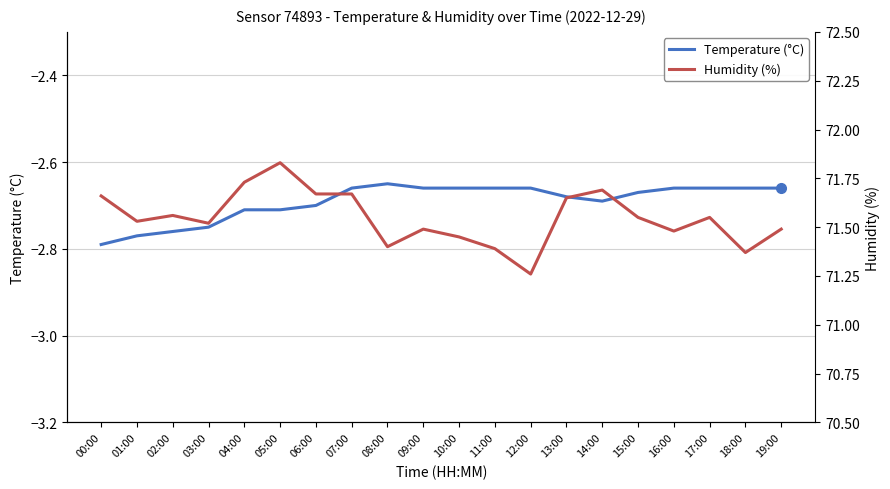

Which has a higher value, 17:00 or 12:00?

17:00